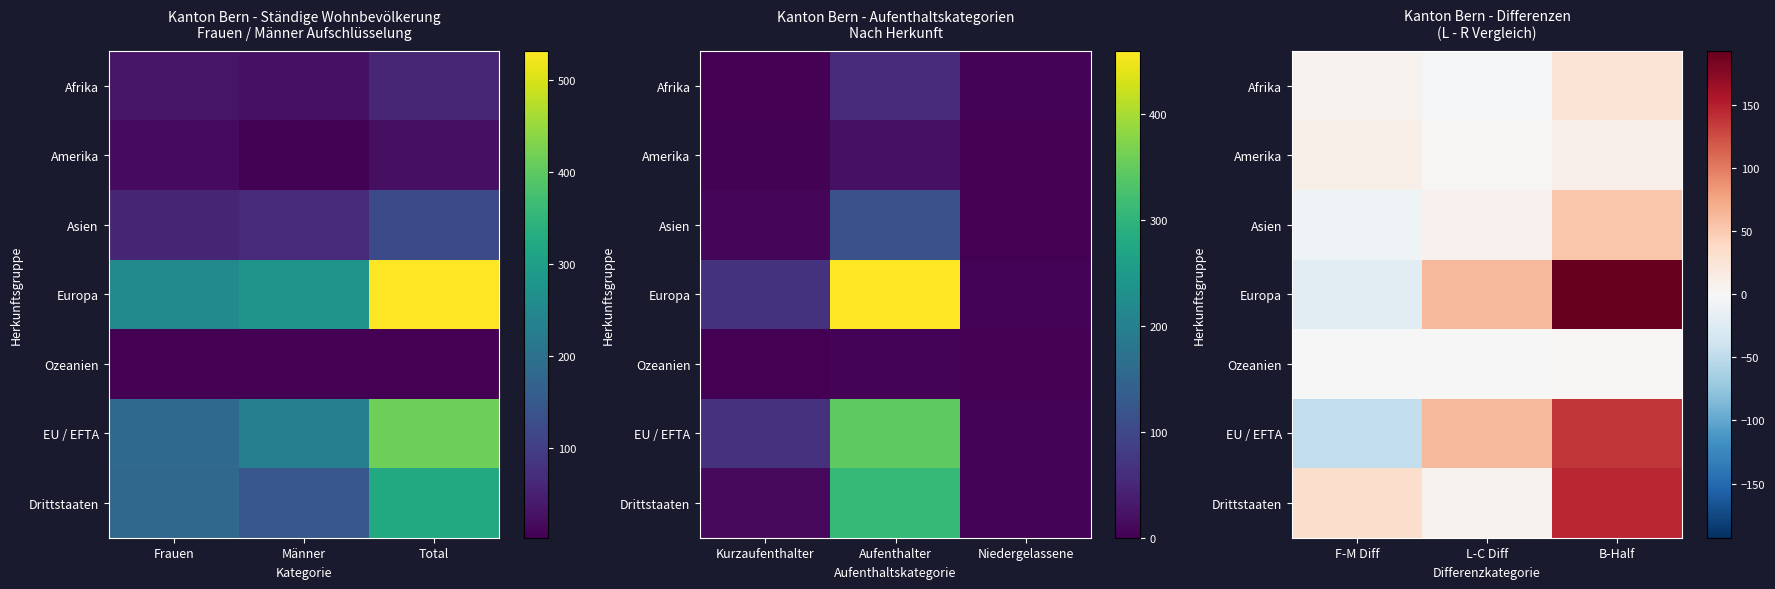

Which label corresponds to the largest value in the chart?

B-Half